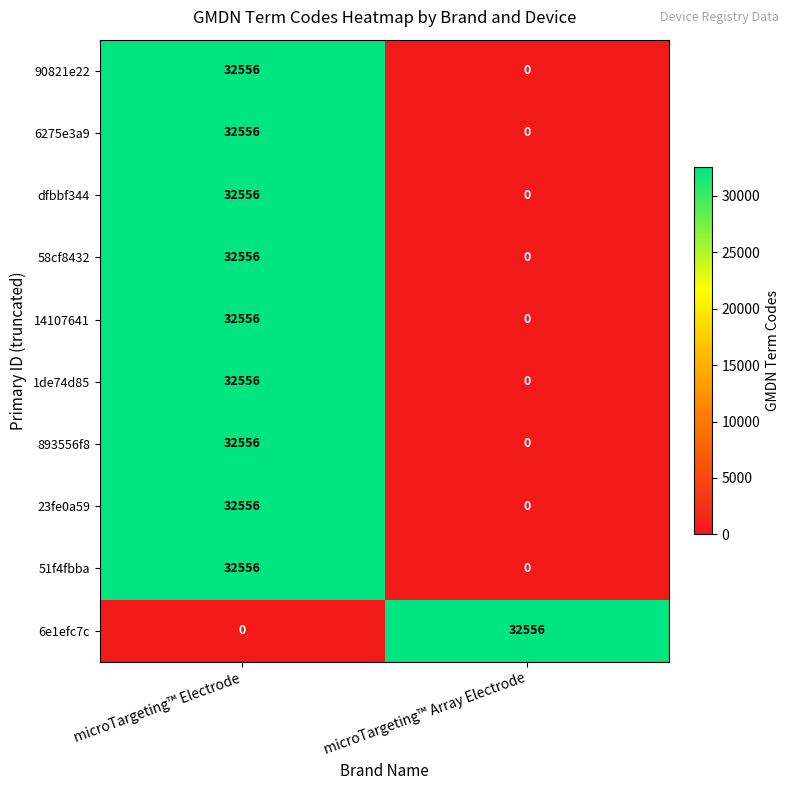

What is the difference between the highest and lowest values at microTargeting™ Electrode?

32556